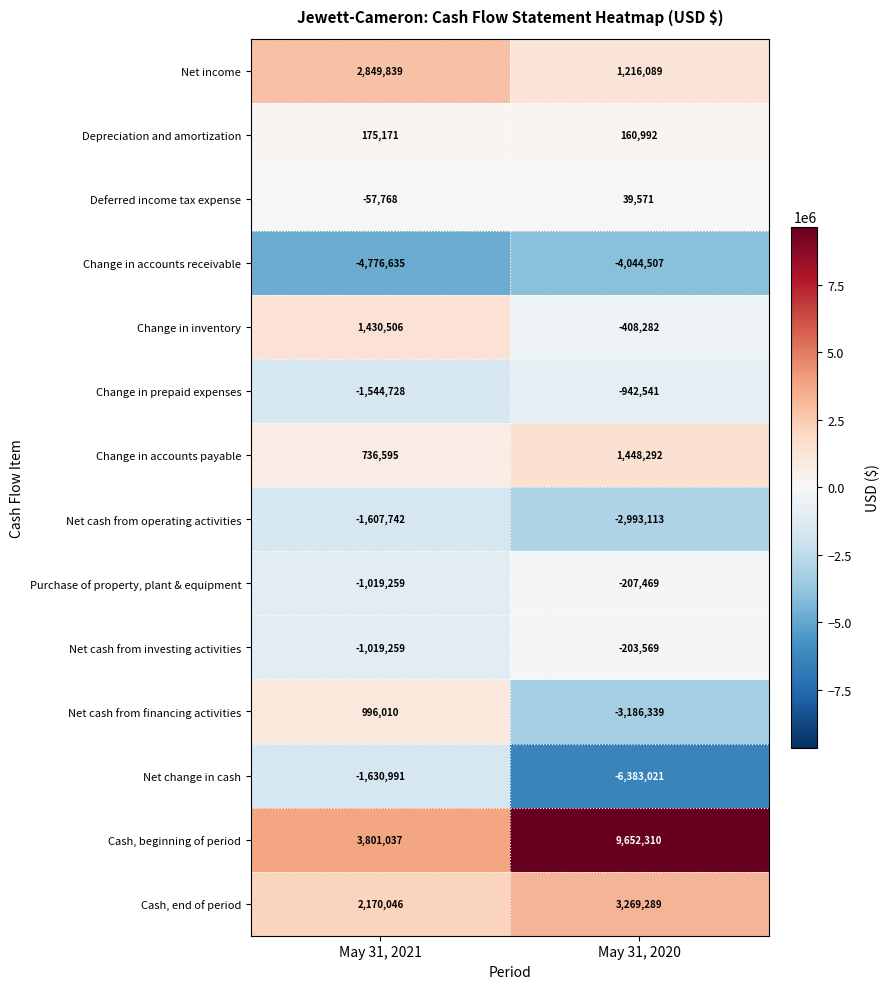

Reading left to right, what are all the values shown in this chart?

Net income: May 31, 2021=2849839	May 31, 2020=1216089
Depreciation and amortization: May 31, 2021=175171	May 31, 2020=160992
Deferred income tax expense: May 31, 2021=-57768	May 31, 2020=39571
Change in accounts receivable: May 31, 2021=-4776635	May 31, 2020=-4044507
Change in inventory: May 31, 2021=1430506	May 31, 2020=-408282
Change in prepaid expenses: May 31, 2021=-1544728	May 31, 2020=-942541
Change in accounts payable: May 31, 2021=736595	May 31, 2020=1448292
Net cash from operating activities: May 31, 2021=-1607742	May 31, 2020=-2993113
Purchase of property, plant & equipment: May 31, 2021=-1019259	May 31, 2020=-207469
Net cash from investing activities: May 31, 2021=-1019259	May 31, 2020=-203569
Net cash from financing activities: May 31, 2021=996010	May 31, 2020=-3186339
Net change in cash: May 31, 2021=-1630991	May 31, 2020=-6383021
Cash, beginning of period: May 31, 2021=3801037	May 31, 2020=9652310
Cash, end of period: May 31, 2021=2170046	May 31, 2020=3269289